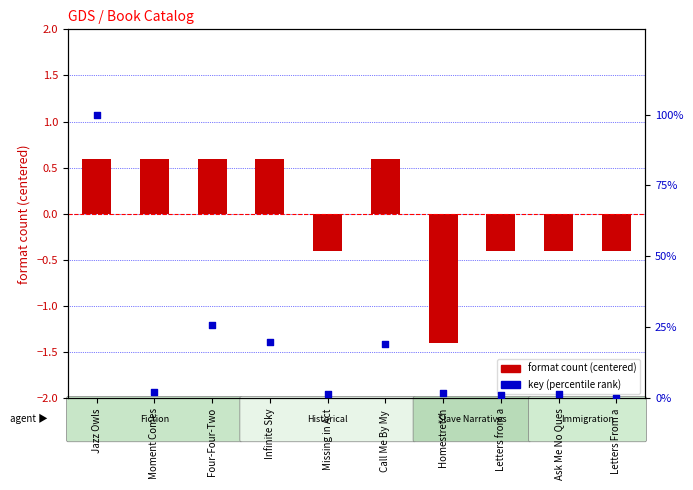

Which series has the largest total across all categories?

key (percentile rank)